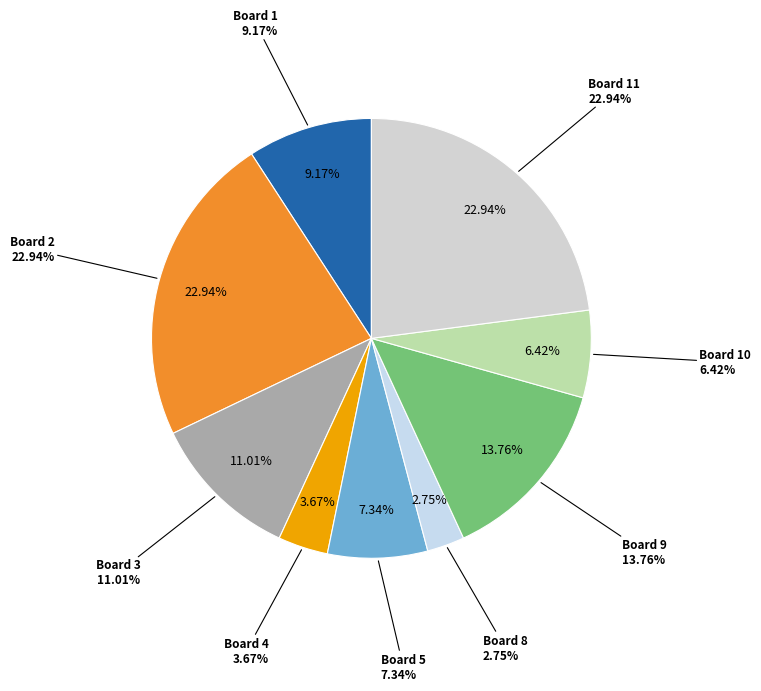

How much of the chart is everything except Board 6?

100.0%